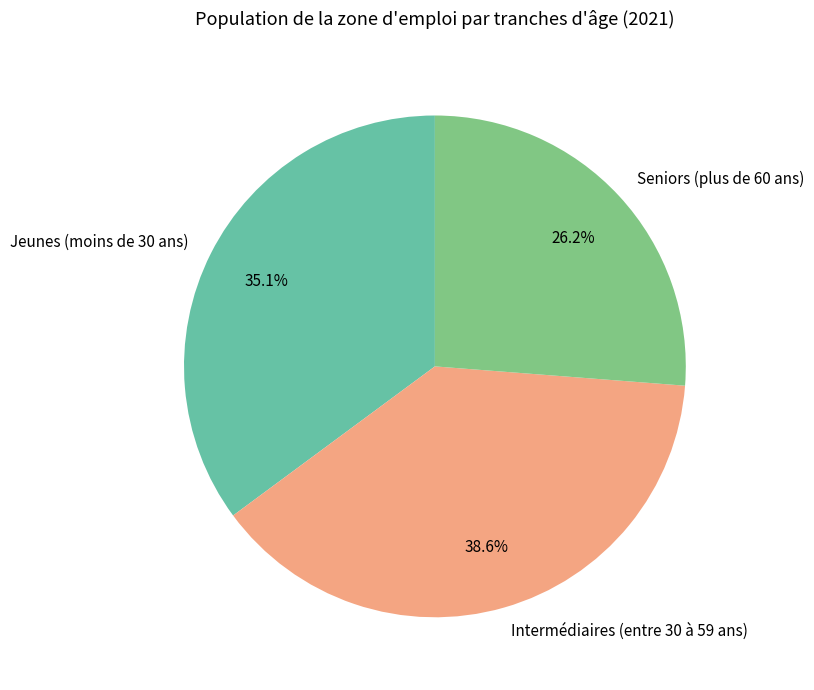

What portion of the pie excludes Seniors (plus de 60 ans)?

73.8%